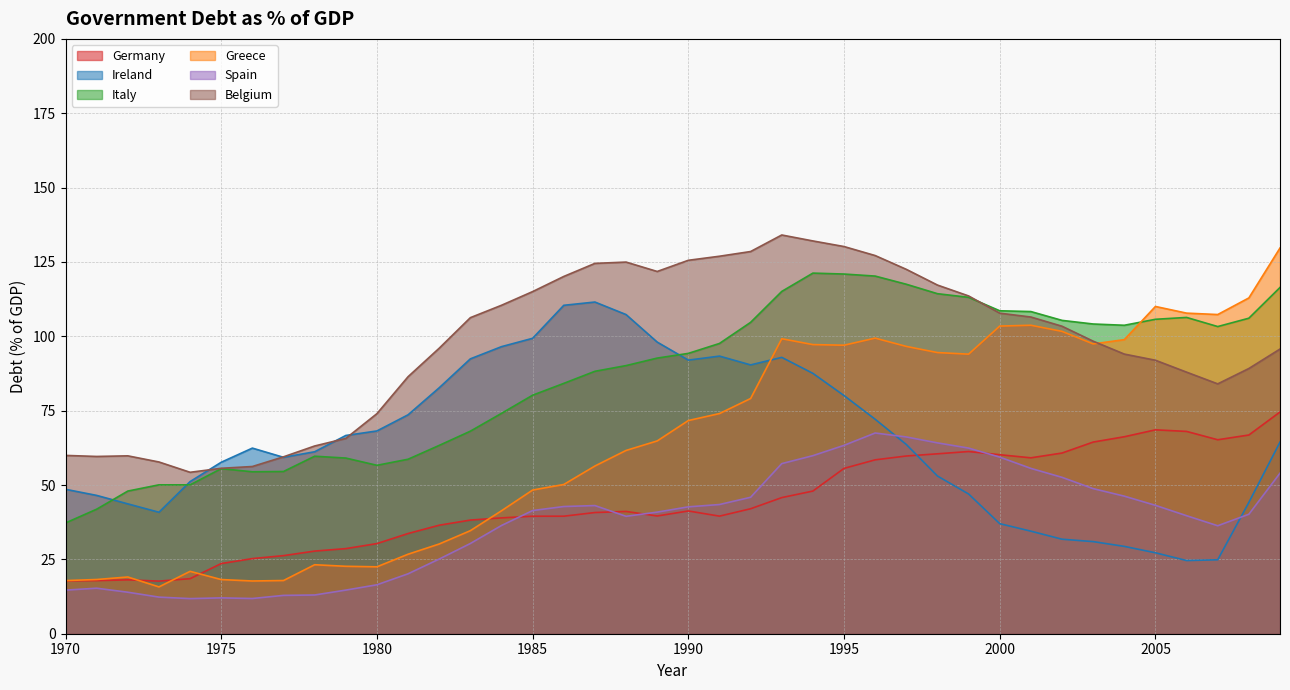

Is it true that Belgium equals 115.0 at 1985?

True